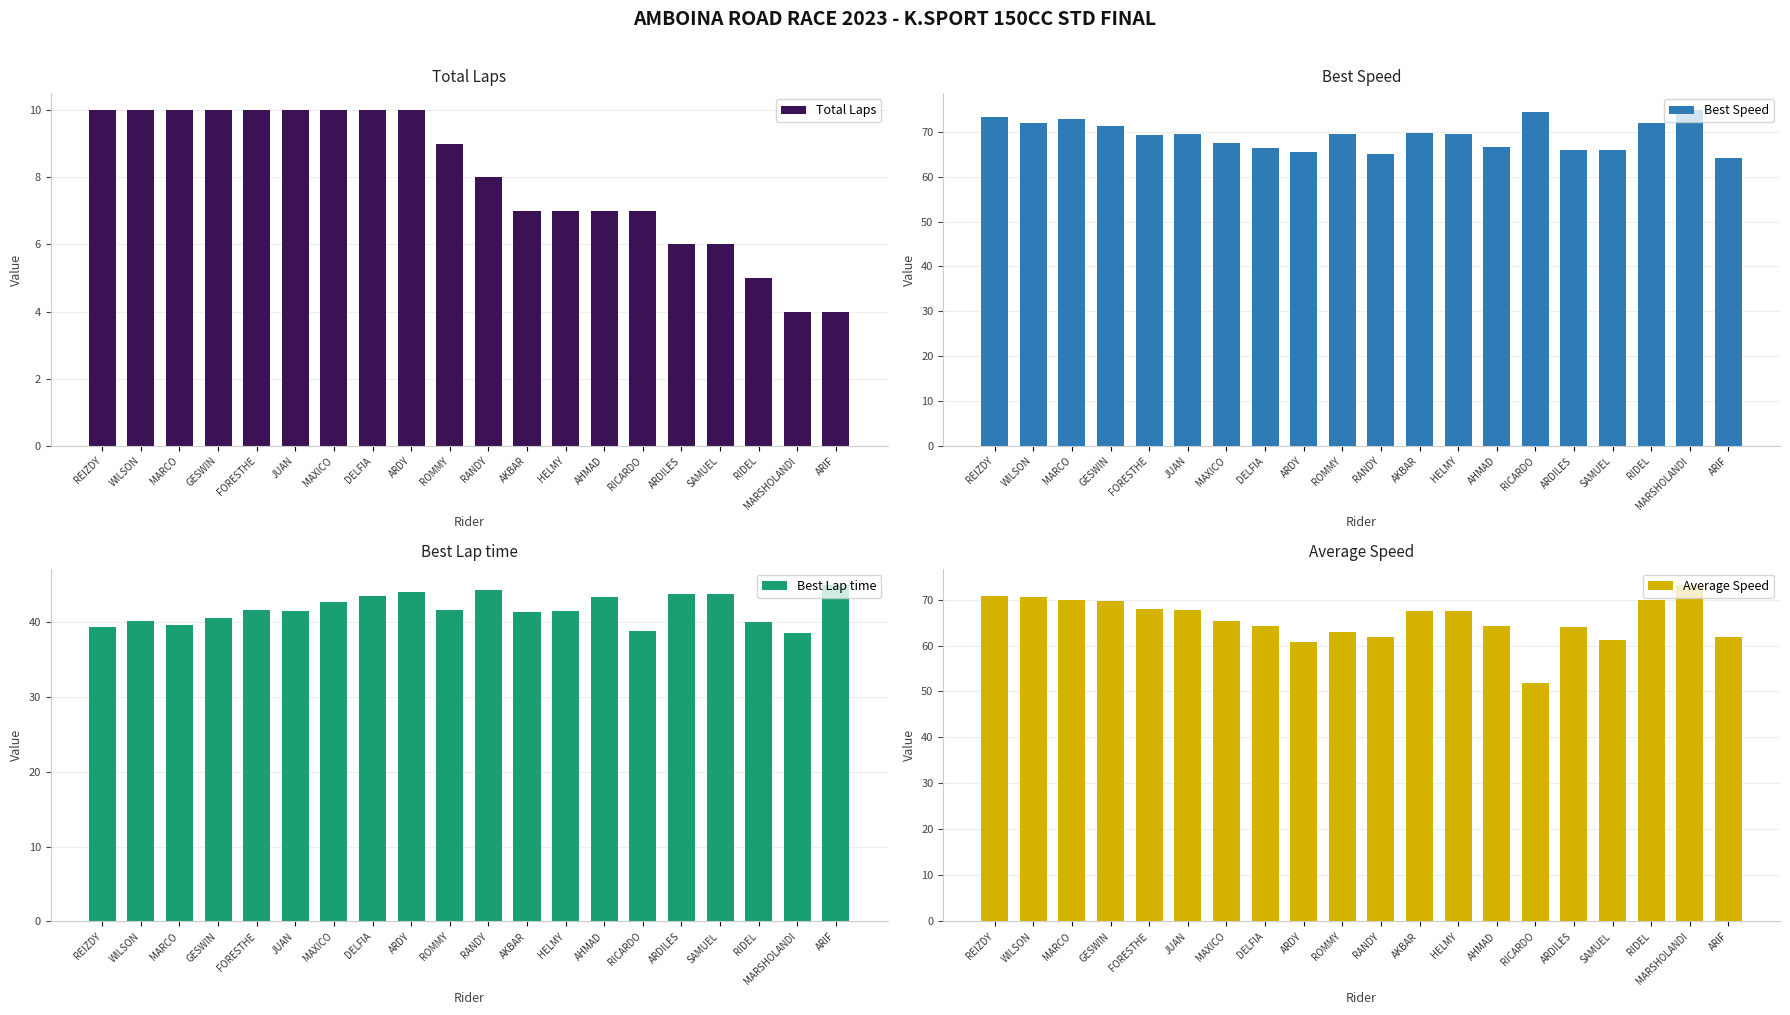

Which series changed the most between REIZDY and RIDEL?

Total Laps